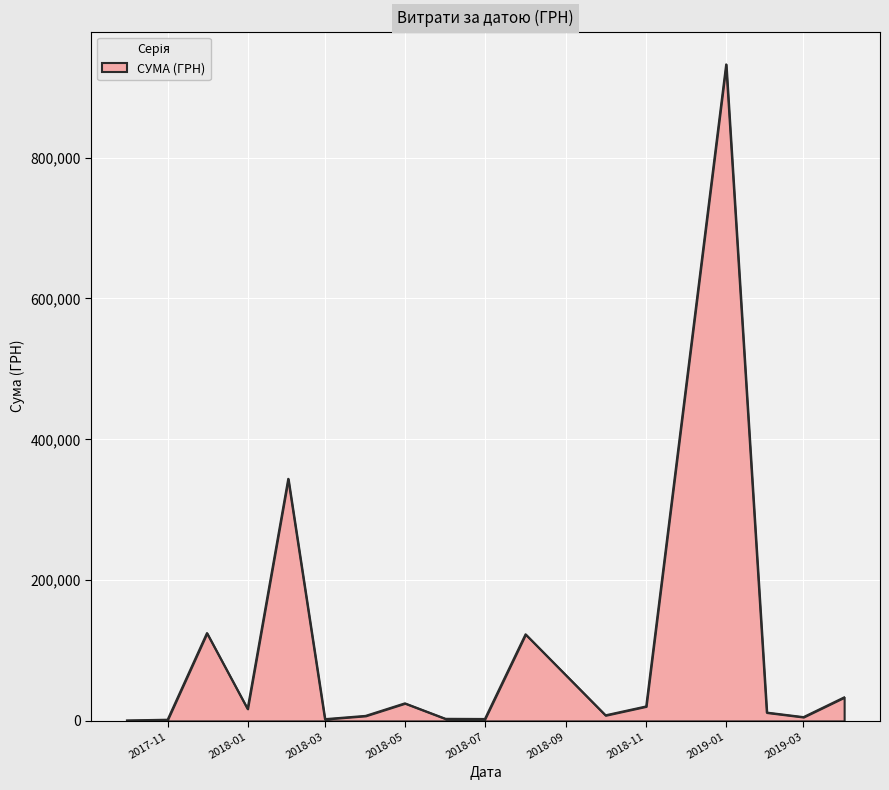

What is the maximum value shown in the chart?

932508.6